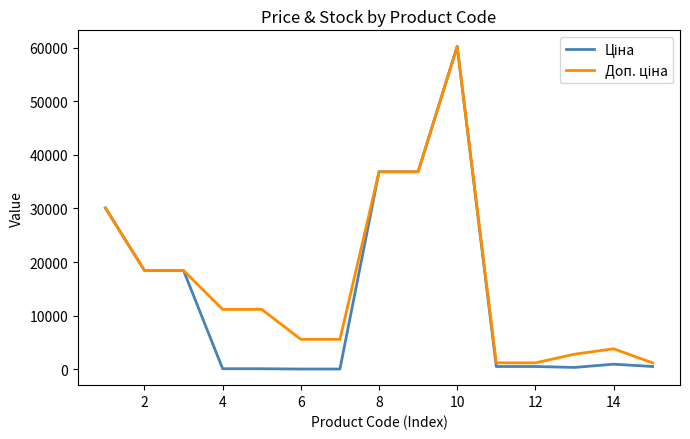

What is the greatest value displayed?

60205.6